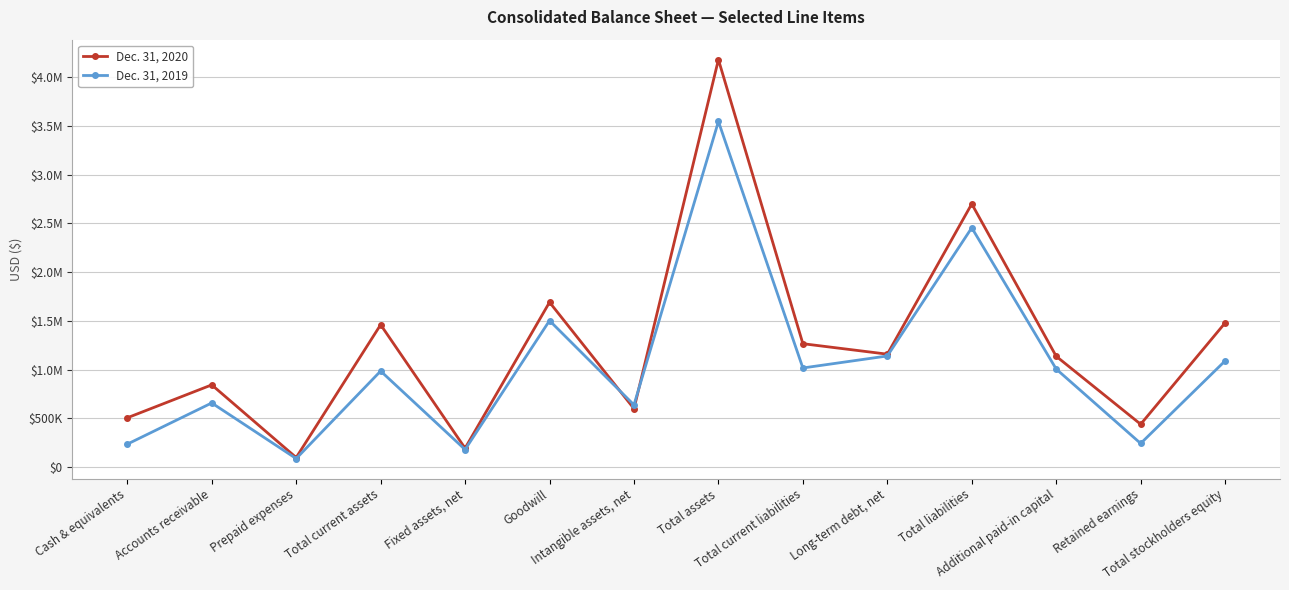

Does the chart have visible grid lines?

Yes